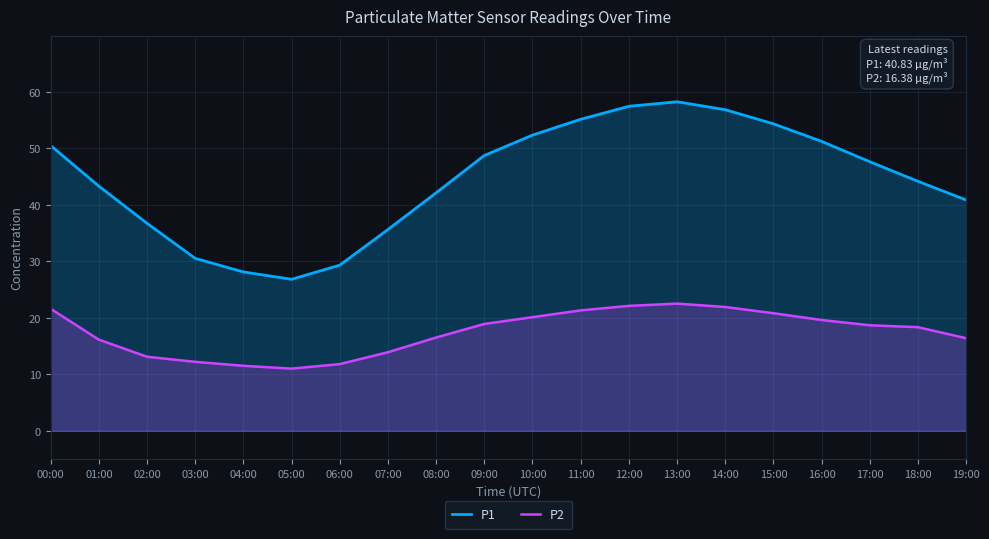

What is the label of the 14th point from the left?

13:00